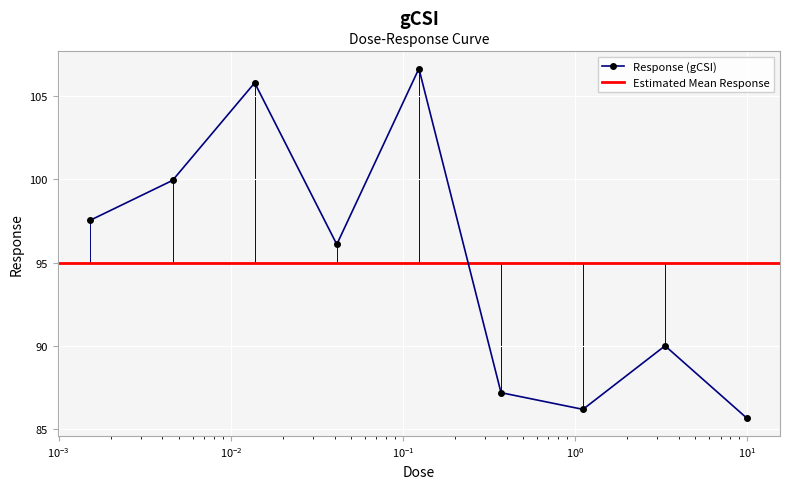

Reading left to right, list all the values displayed in this chart.

97.6	99.9	105.8	96.1	106.7	87.2	86.2	90.0	85.6